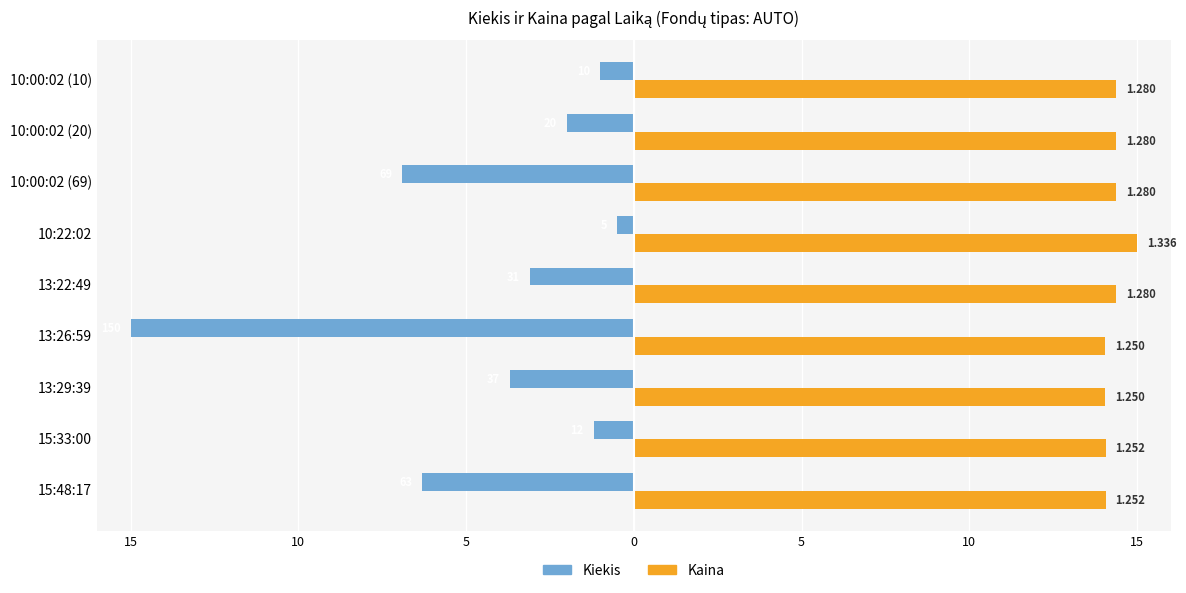

What are all the series names shown in the legend?

Kiekis, Kaina